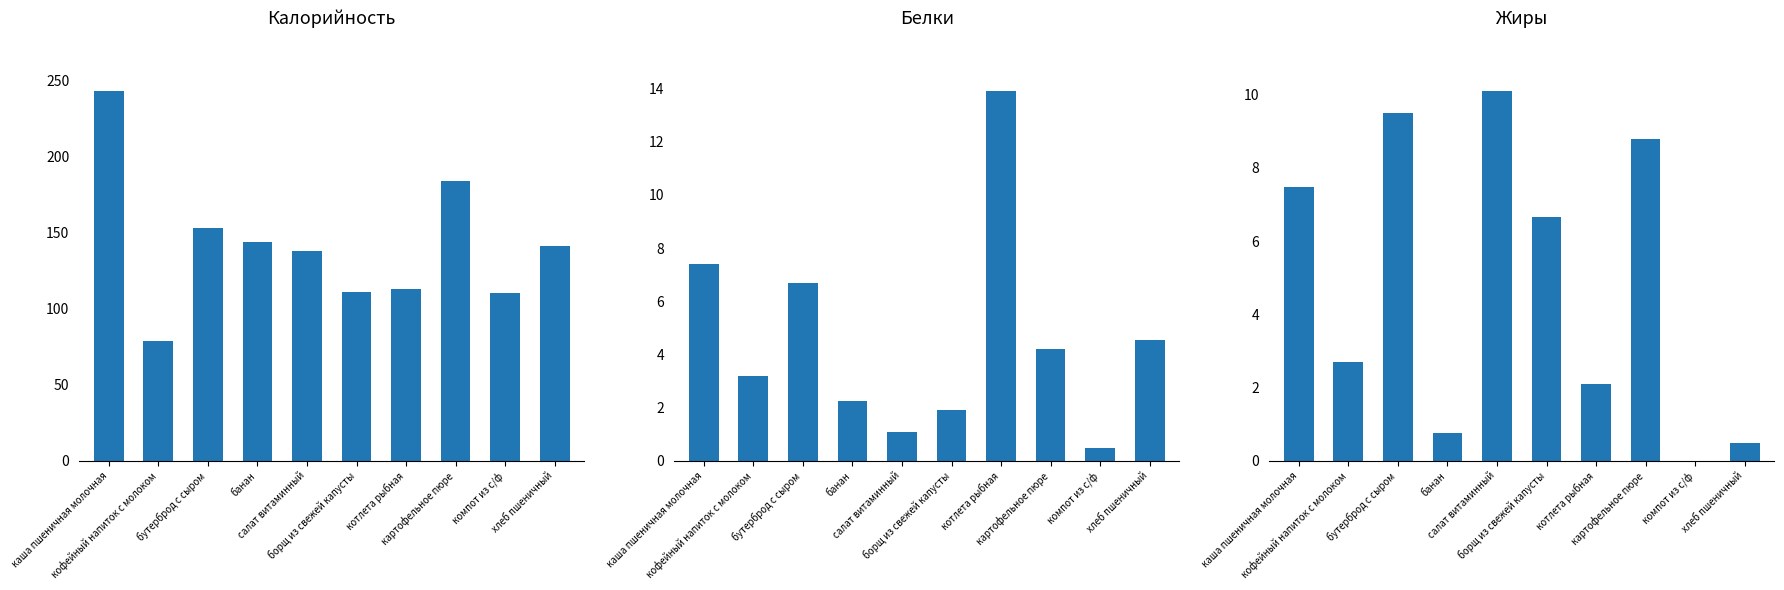

What is the average value of the Калорийность series?

141.6